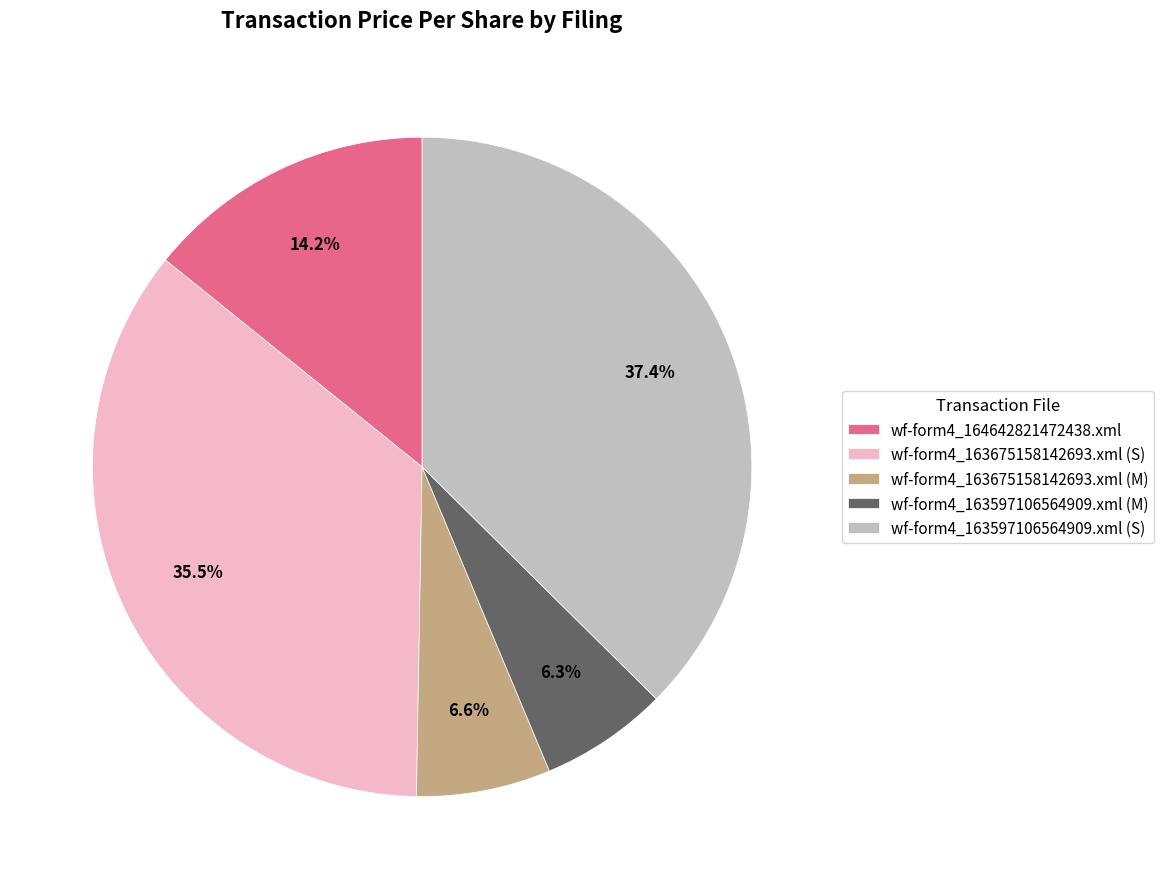

What portion of the pie excludes wf-form4_164642821472438.xml?

85.8%